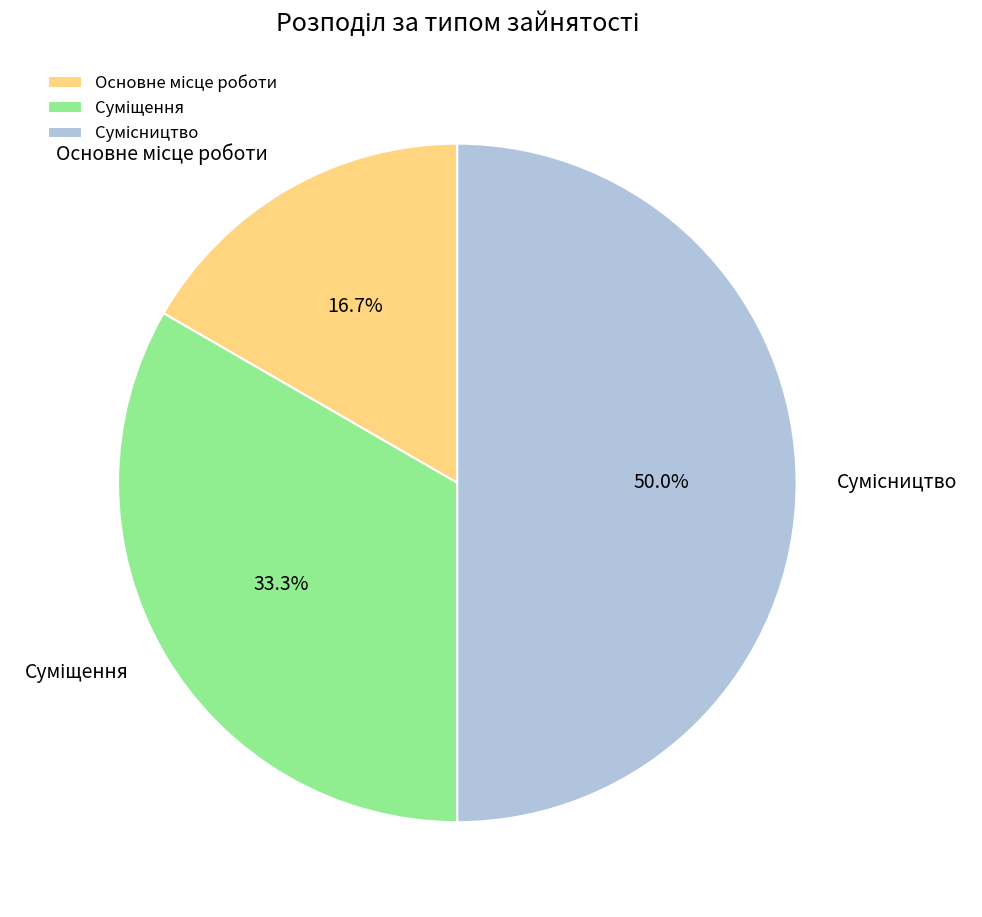

Count the number of slices in the pie.

3